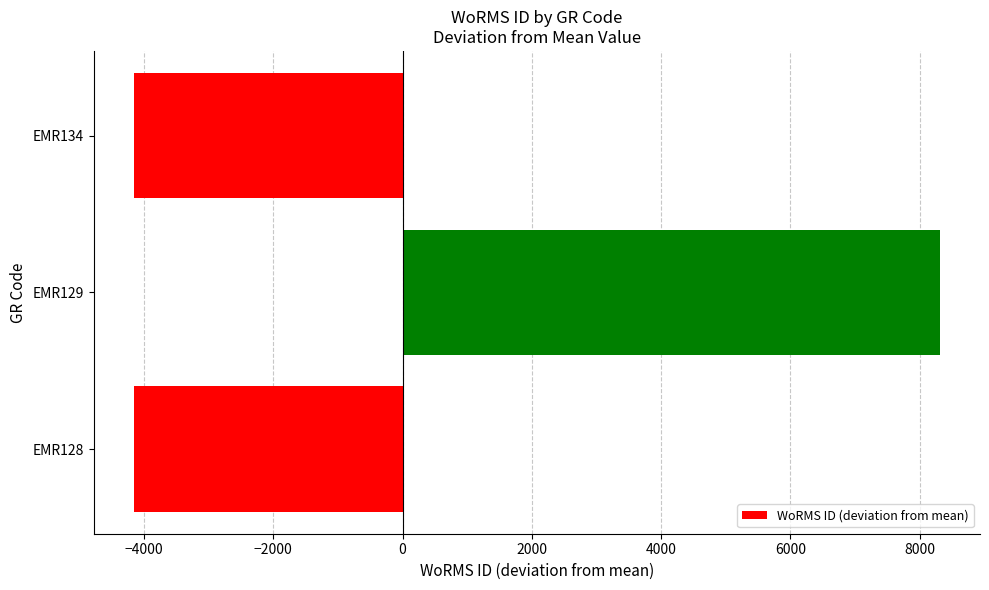

What is the maximum value shown in the chart?

8309.3